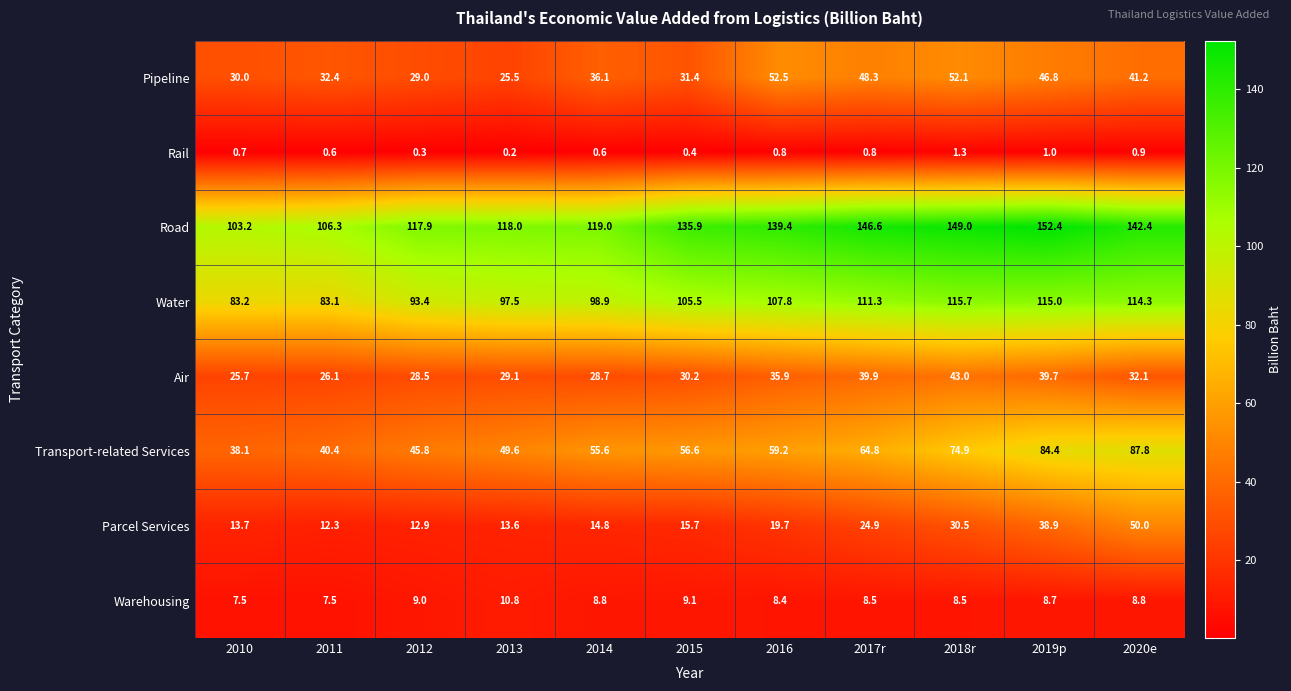

Which series has the largest total across all categories?

Road